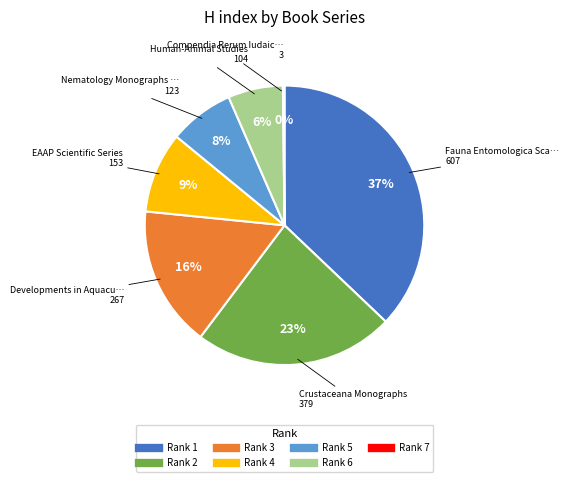

To the nearest percent, what is the average slice percentage?

14%